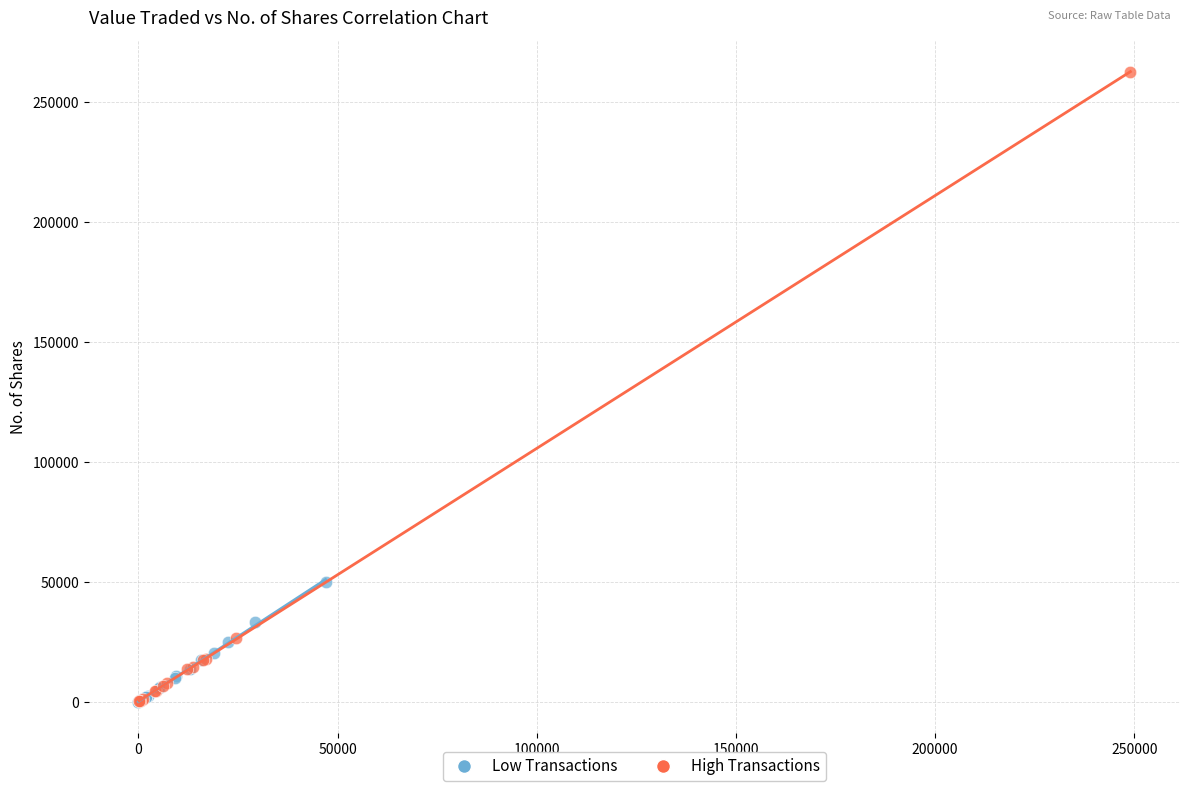

Which series reaches the maximum Y coordinate?

High Transactions